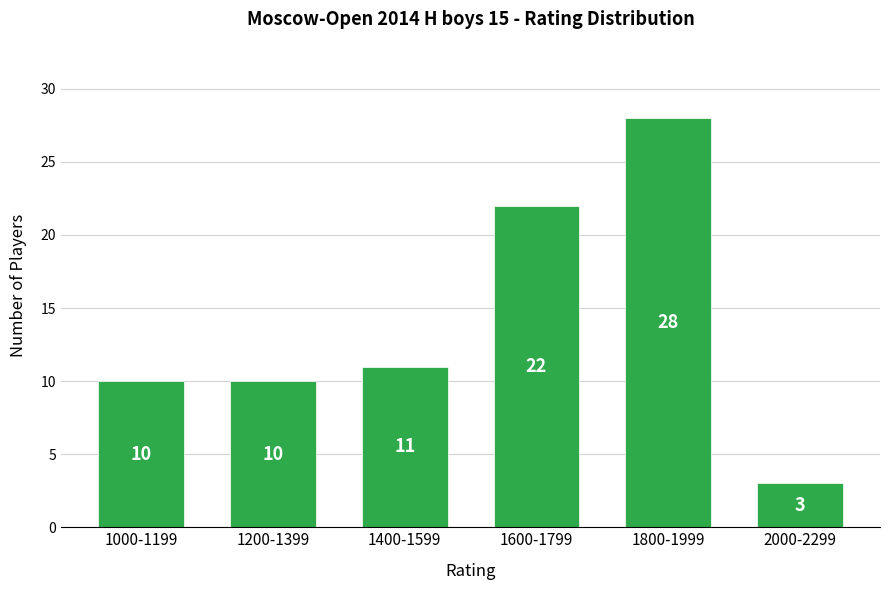

Reading left to right, extract all data points from this chart.

1000-1199=10	1200-1399=10	1400-1599=11	1600-1799=22	1800-1999=28	2000-2299=3